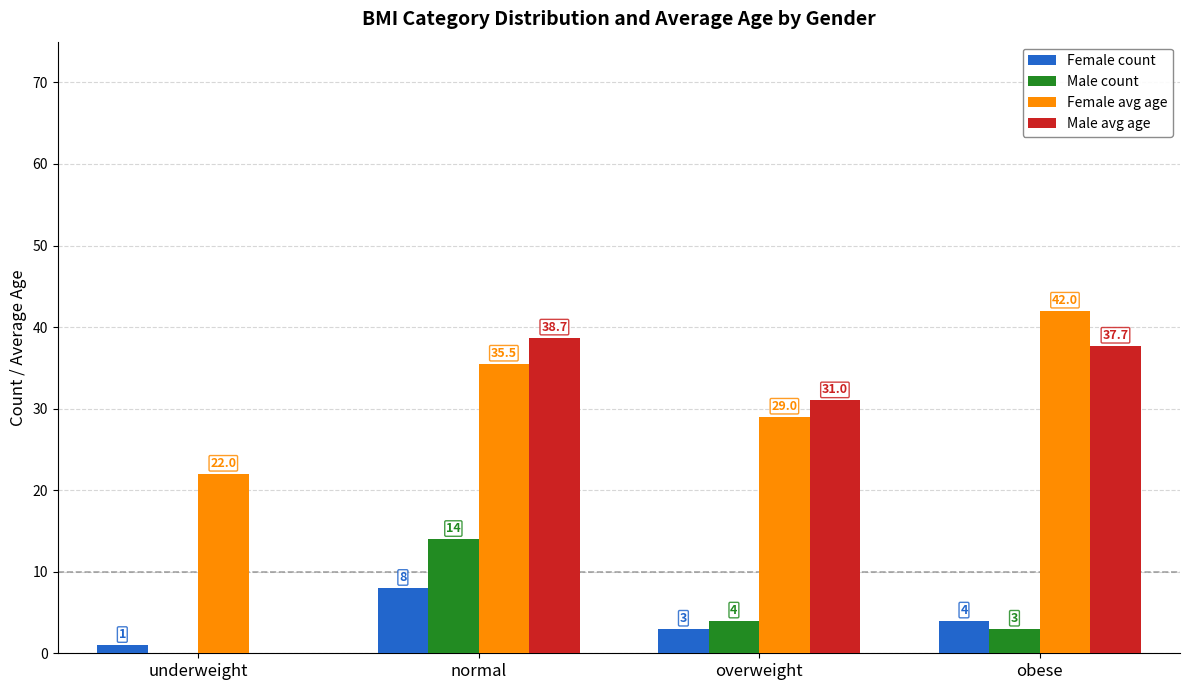

Is it true that Female avg age equals 29.0 at overweight?

True